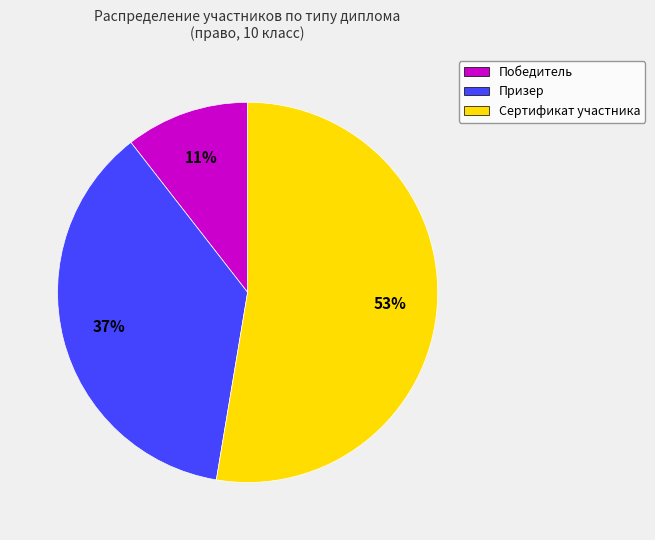

To the nearest percent, what is the average slice percentage?

33%